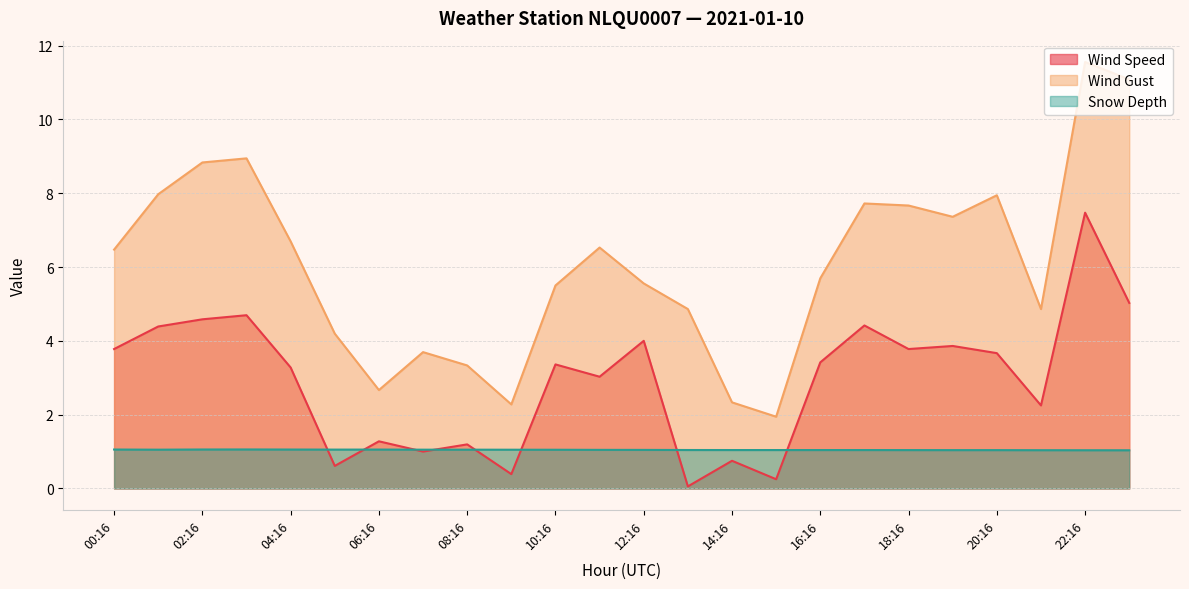

True or false: Wind Gust has more than 2 interior local peaks.

True